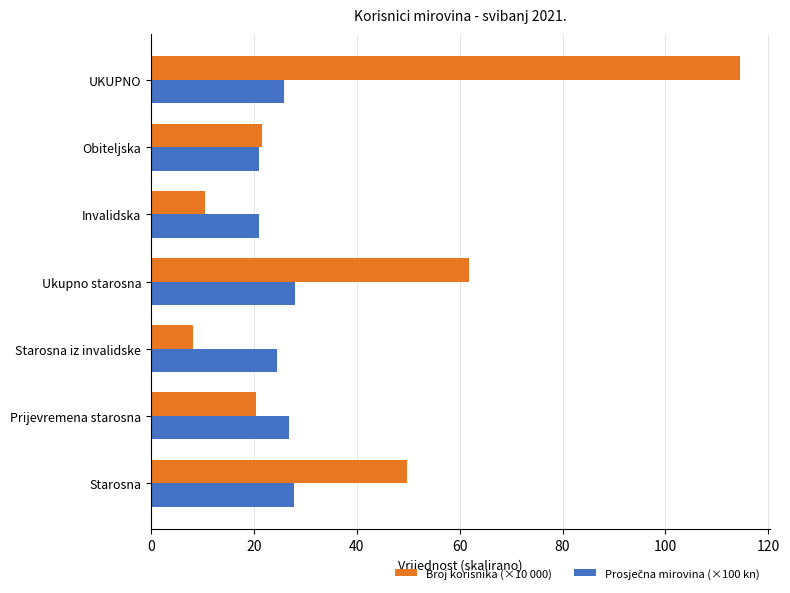

What is the sum of the Broj korisnika (×10 000) values at UKUPNO and Invalidska?

125.1